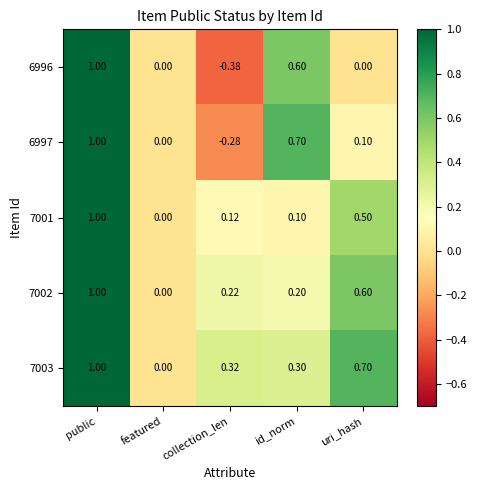

Which category has the highest value across all series?

public